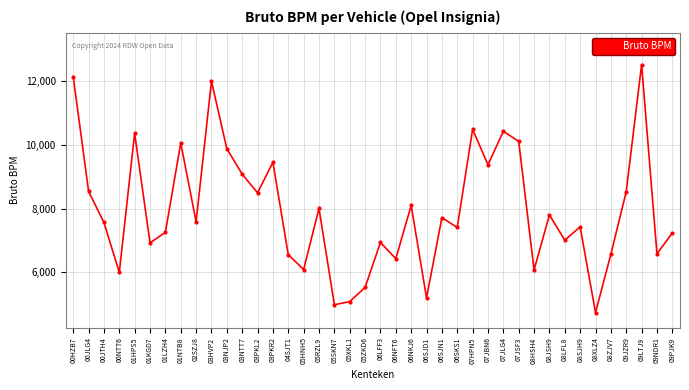

What is the value of the 26th point from the left?

7405